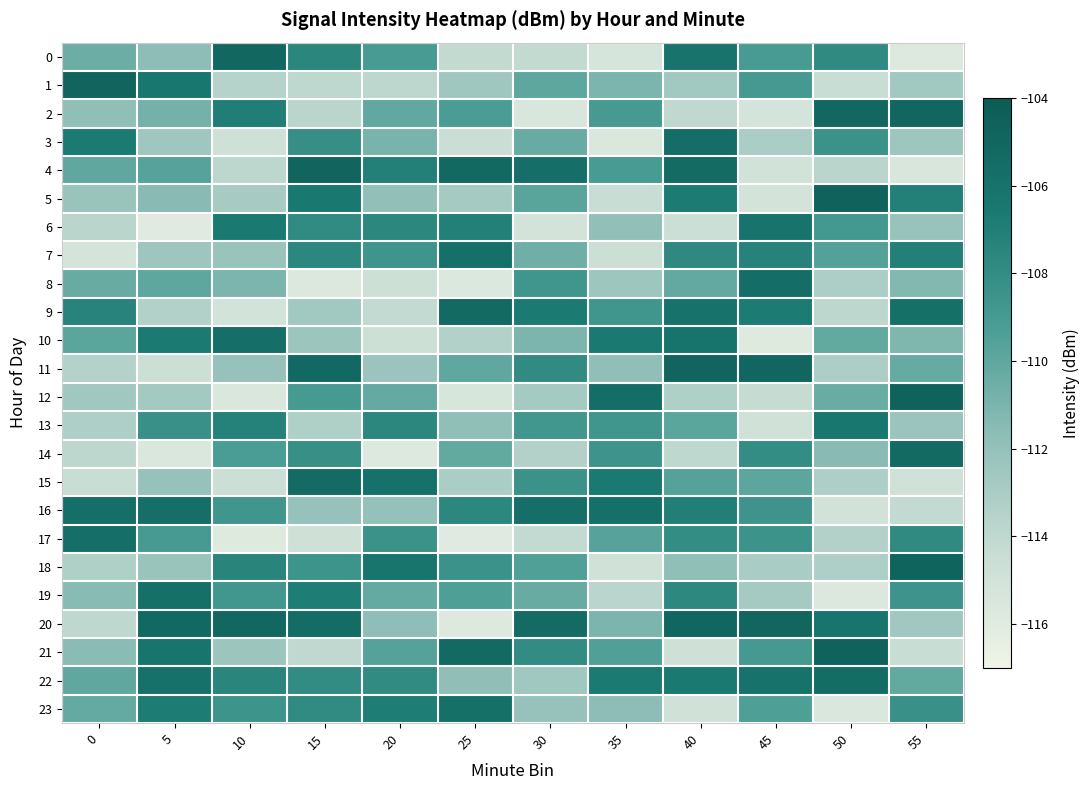

Which series changed the most between 0 and 10?

17